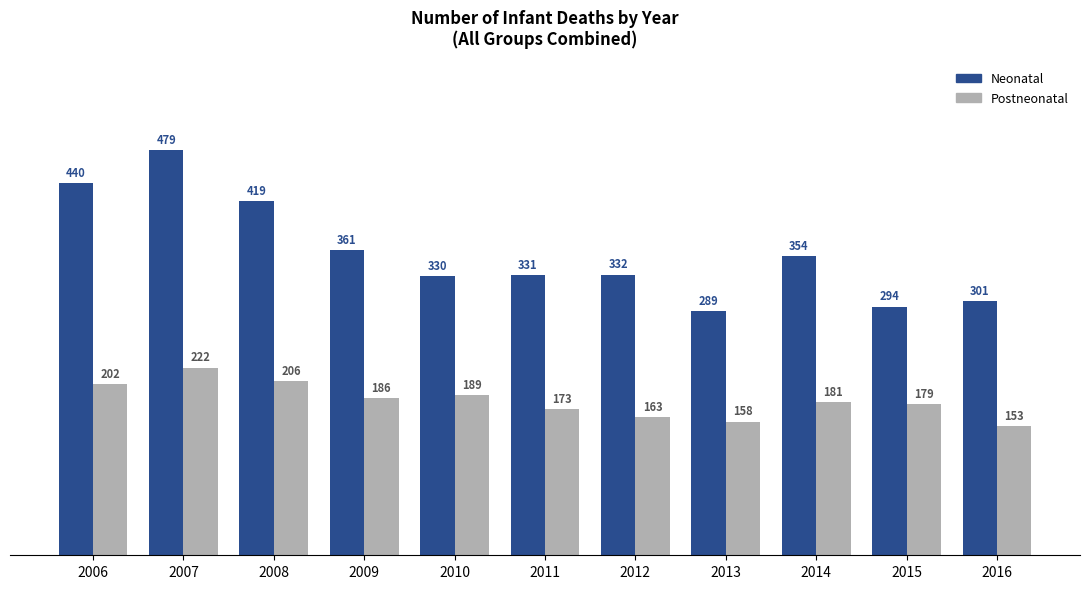

True or false: Neonatal has a value of 289 at 2013.

True